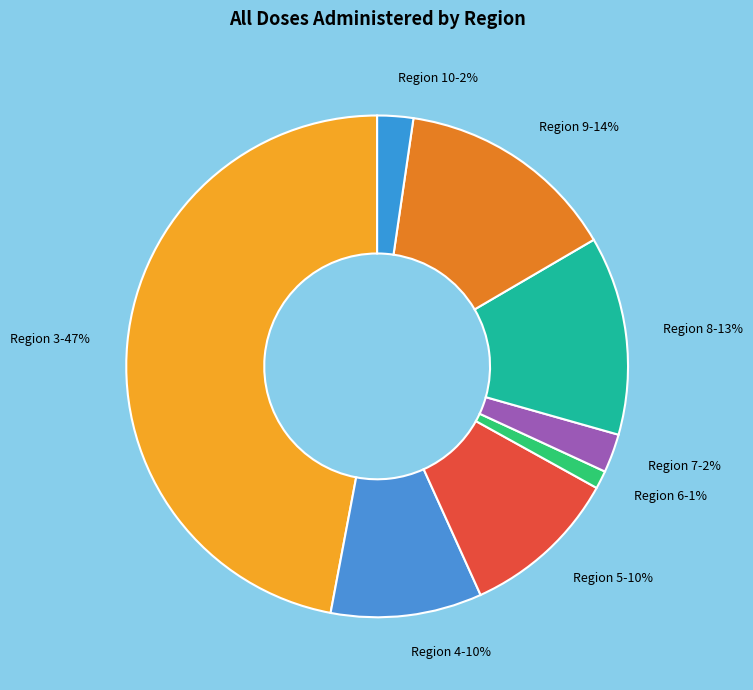

Combined, do Region 8 and Region 3 account for over 50%?

Yes